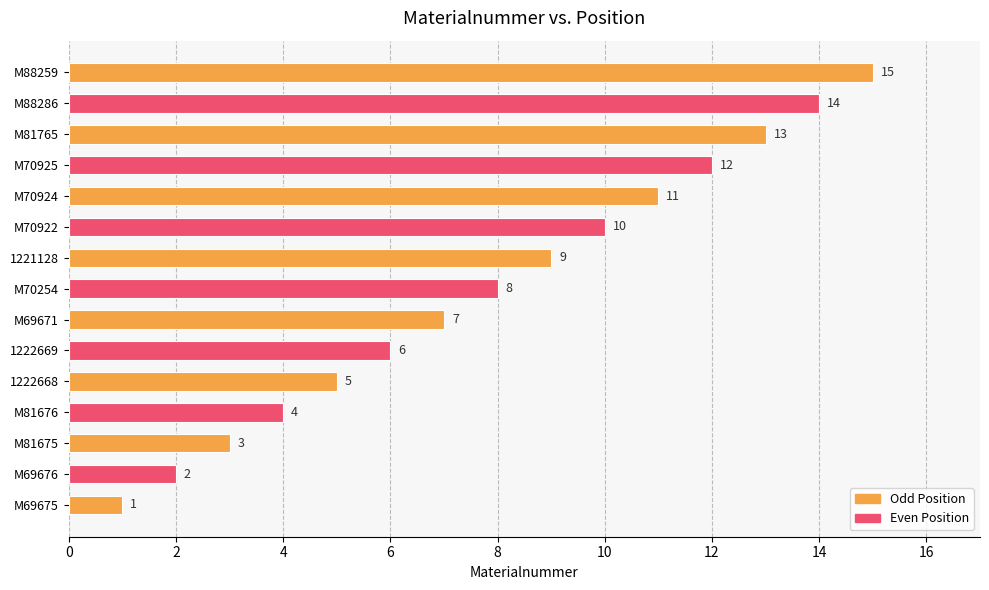

Between M88259 and M70925, which is larger?

M88259